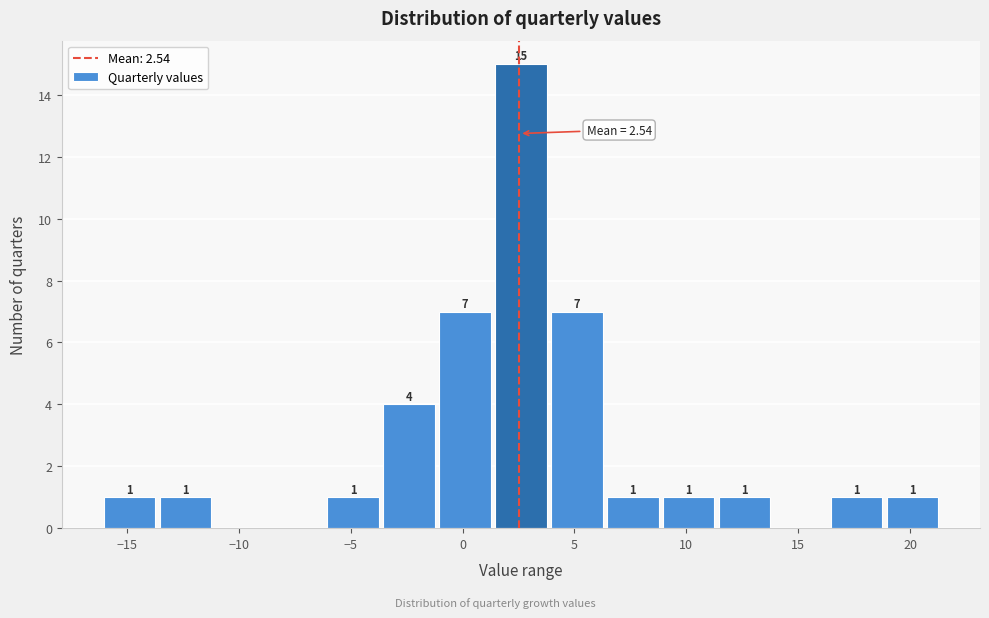

Over which range of the x-axis is the bar tallest?

1.5 to 4.0